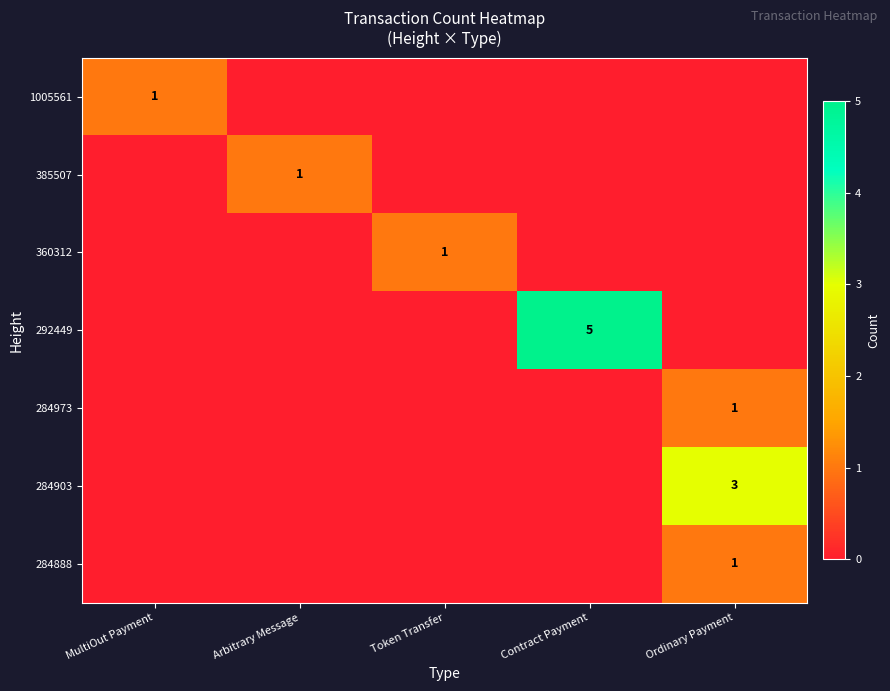

True or false: 385507 has a value of 1 at Arbitrary Message.

True